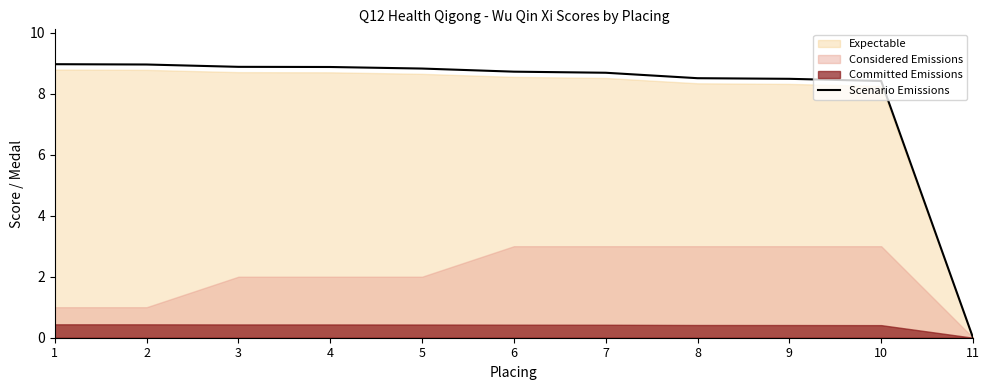

Does the chart have visible grid lines?

No